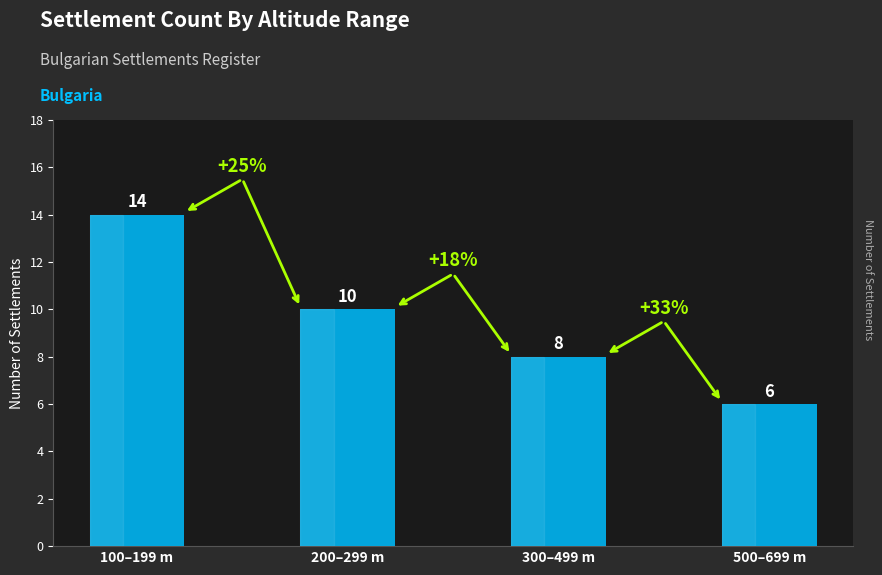

Rank the categories by value from lowest to highest.

500–699 m, 300–499 m, 200–299 m, 100–199 m